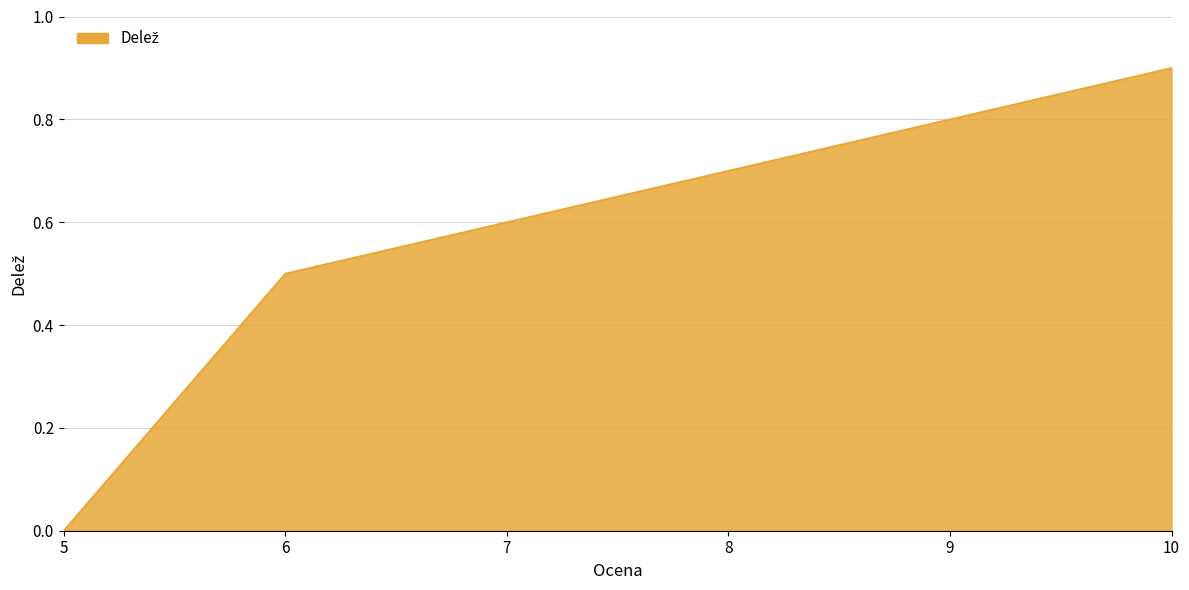

True or false: the data shows 0.5 at 6.

True